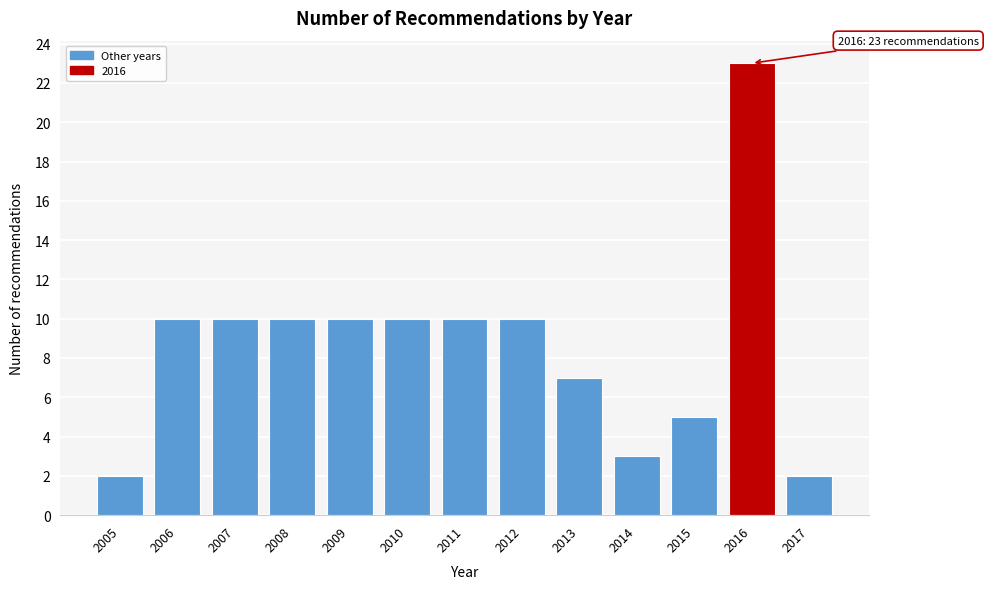

Reading right to left, list all the values displayed in this chart.

2	23	5	3	7	10	10	10	10	10	10	10	2